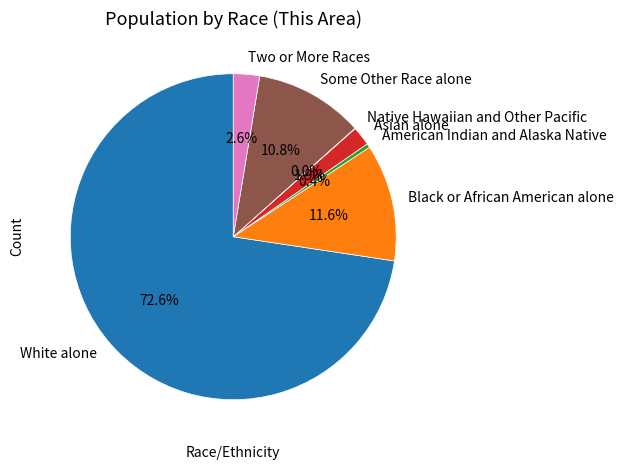

The Asian alone slice represents 9% of the pie. True or false?

False